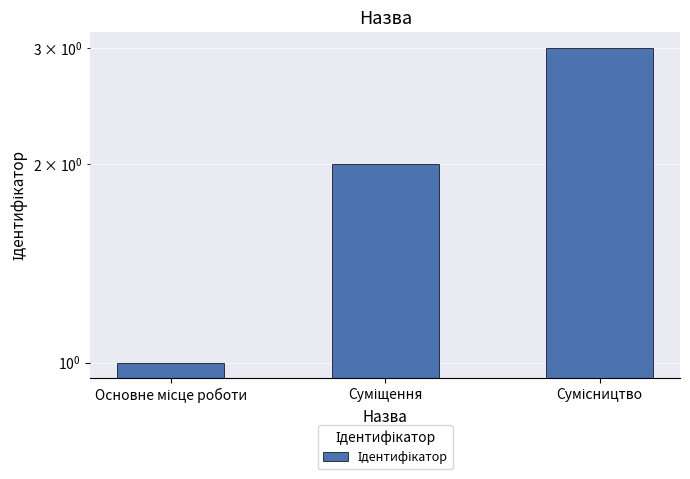

The chart shows a value of 1 at Основне місце роботи. True or false?

True